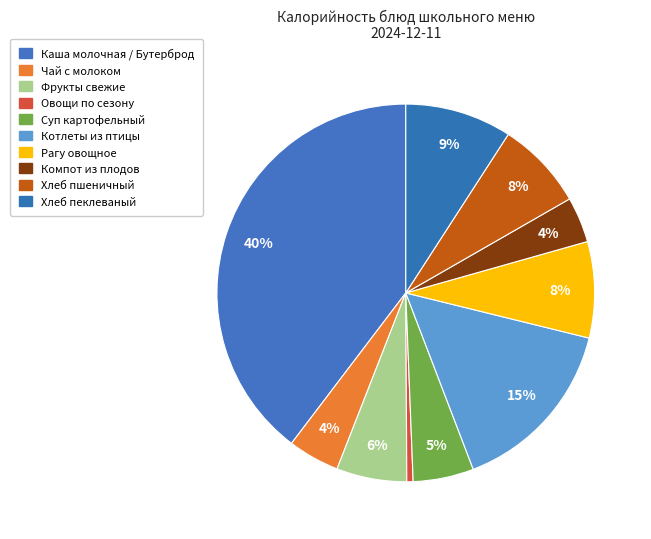

How many segments does this pie chart have?

10